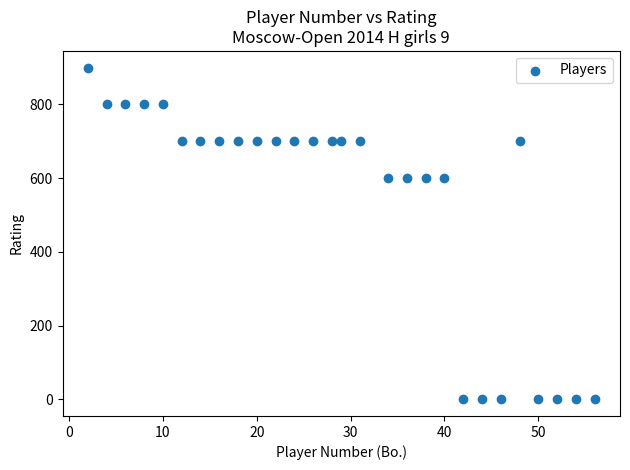

What is the range of X values (max minus min)?

54